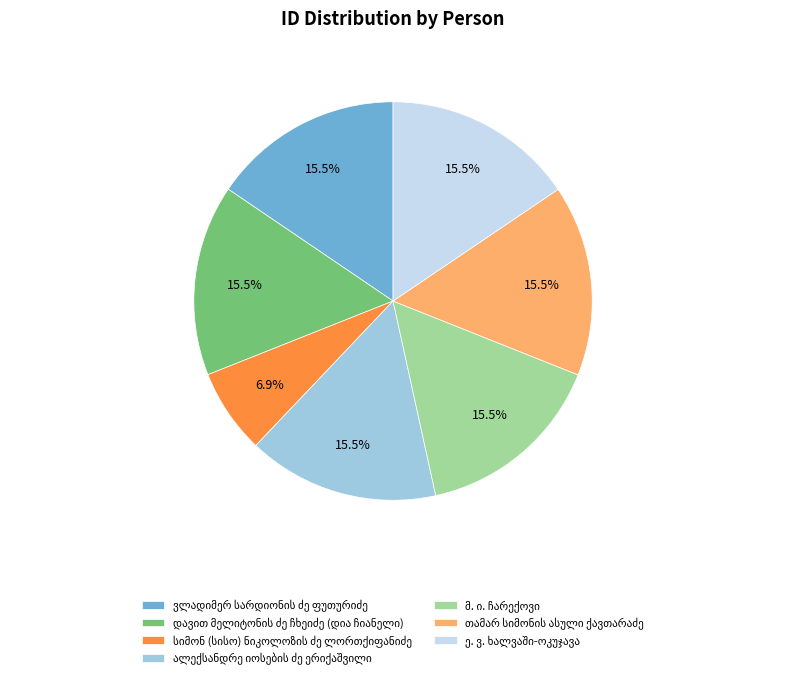

Is there a majority slice in this chart?

No